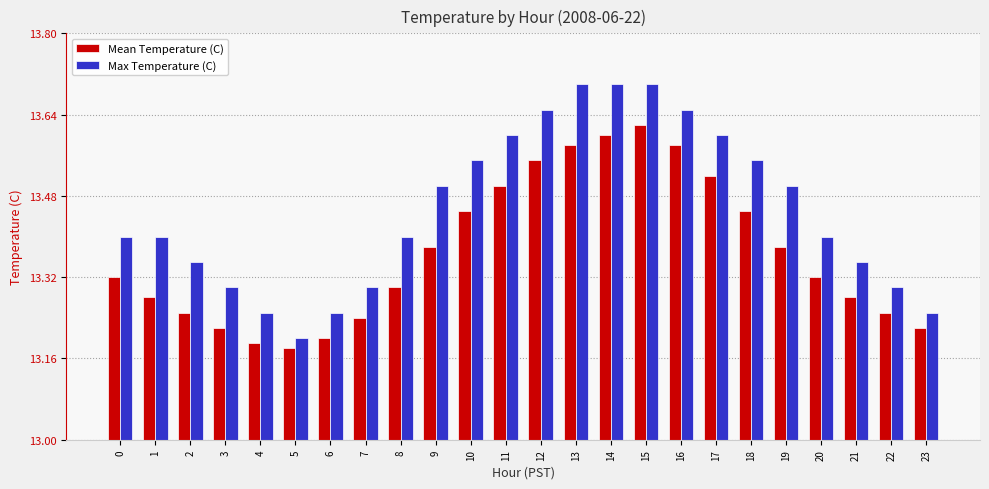

What is the difference between the second highest and minimum values in the Mean Temperature (C) series?

0.4